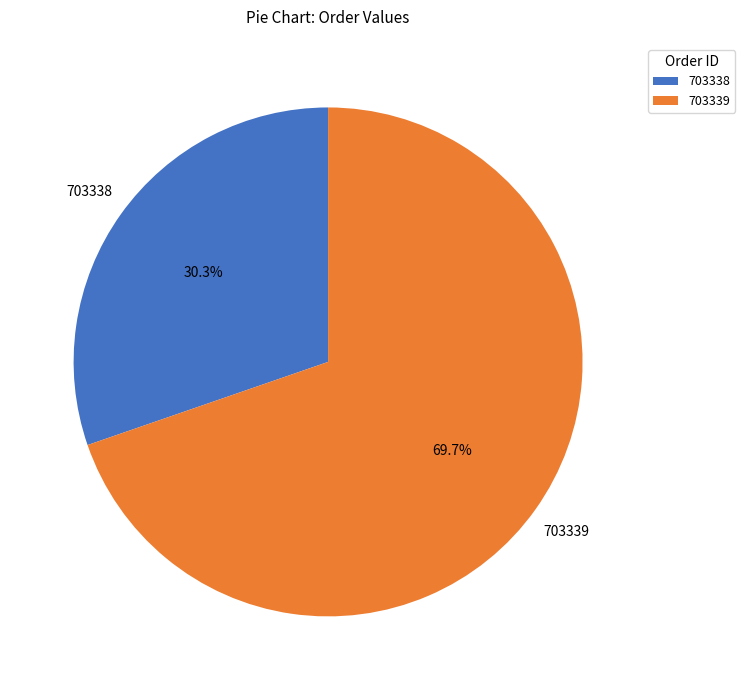

To the nearest percent, what is the difference between the largest and smallest slice percentages?

39%